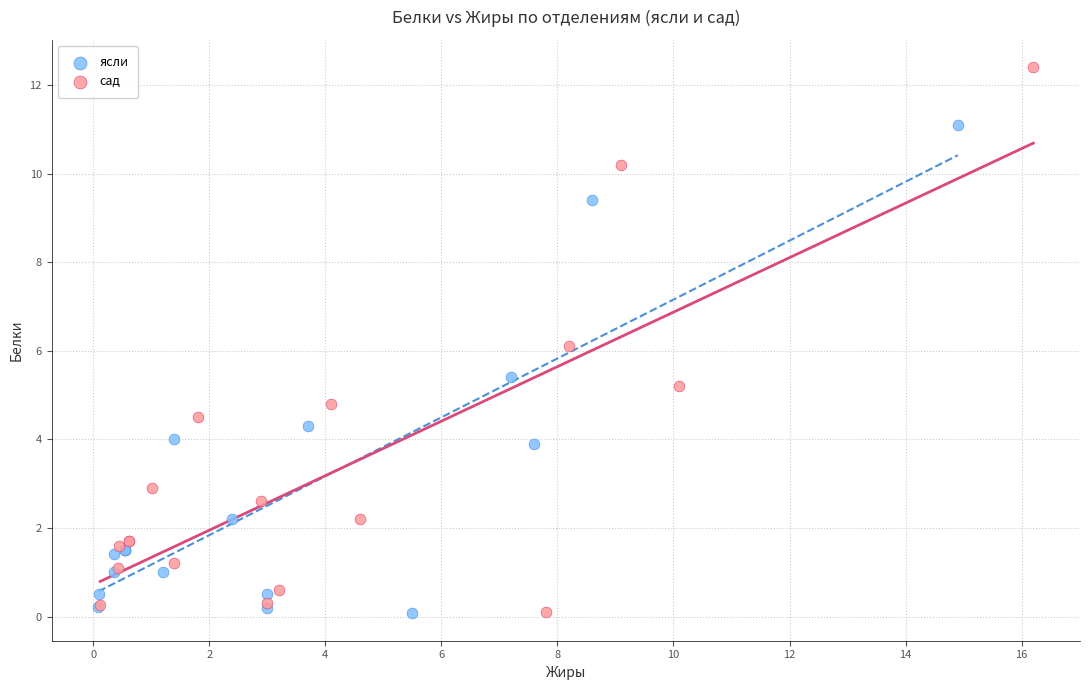

Which series contains the highest Y value?

сад